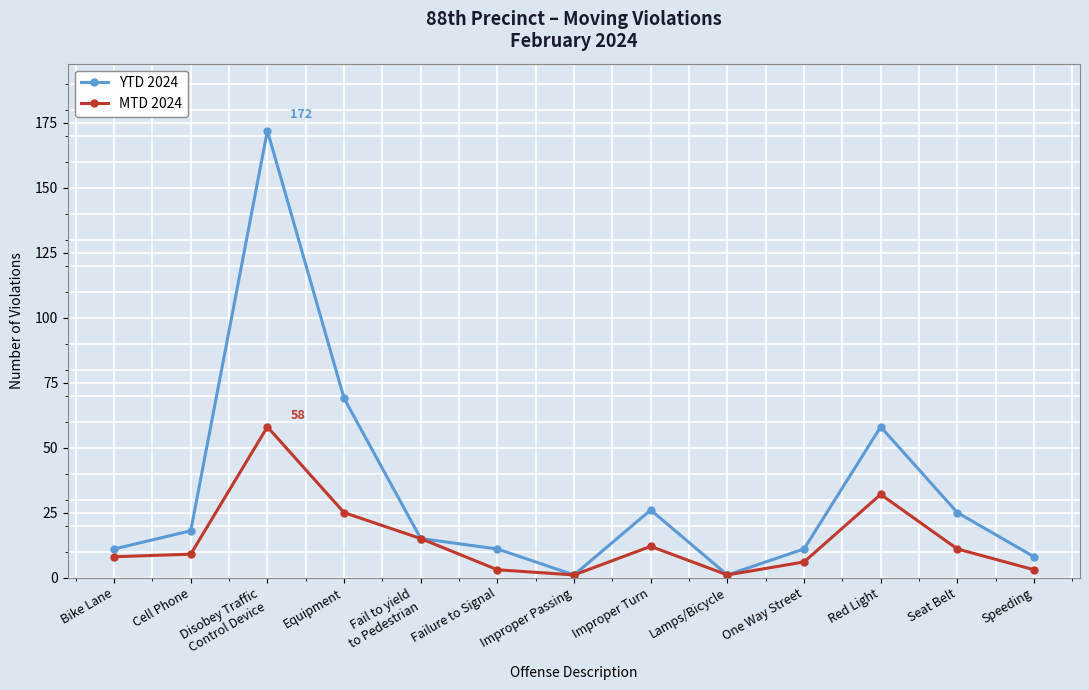

List the series in order of their peak value, highest first.

YTD 2024, MTD 2024